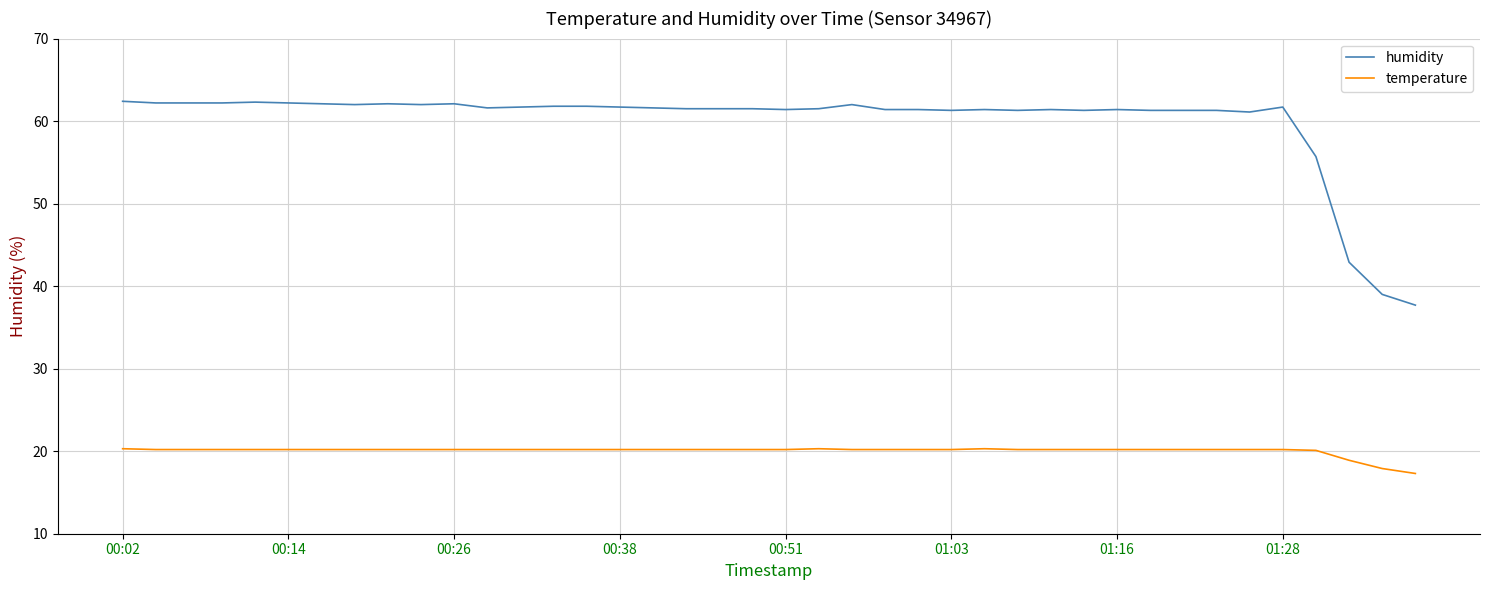

List the series in order of their peak value, lowest first.

temperature, humidity